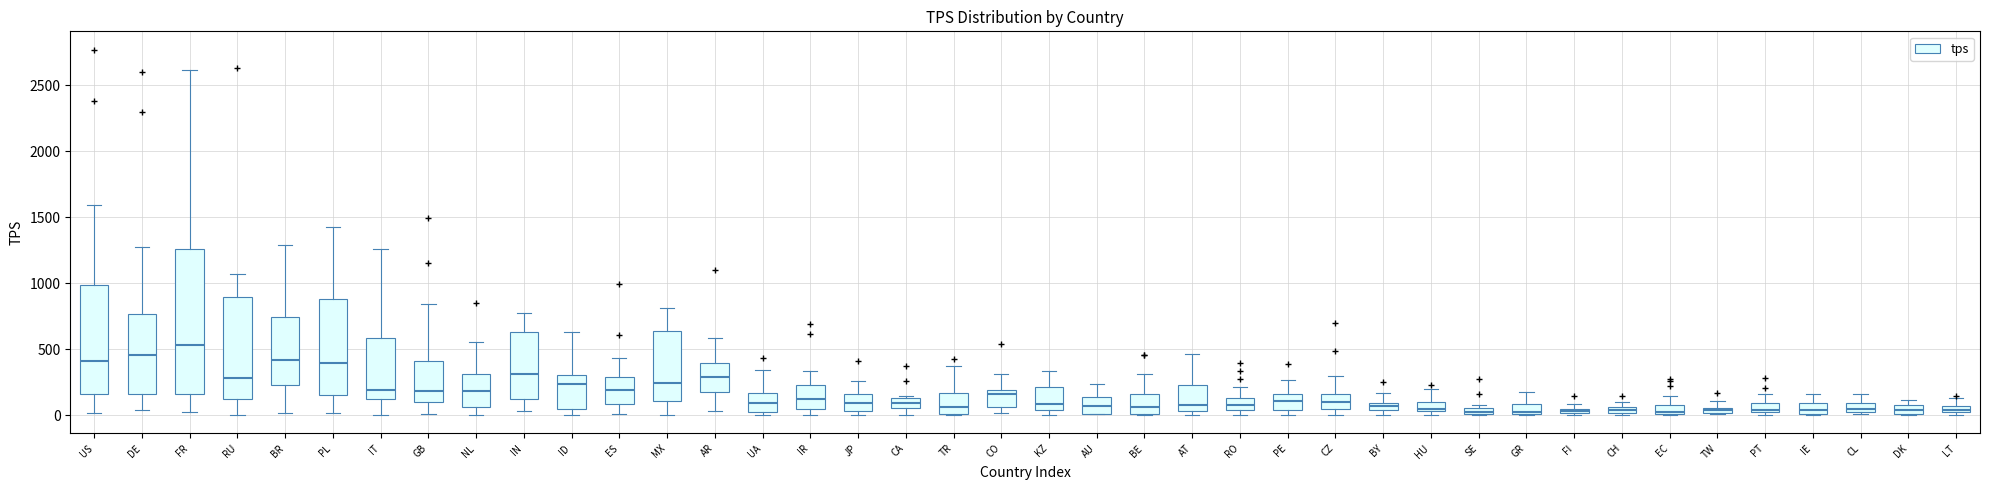

Where does the upper whisker of the box for CL end on the y-axis? The values are not printed on the chart, so give them approximately, as read against the axis.

150